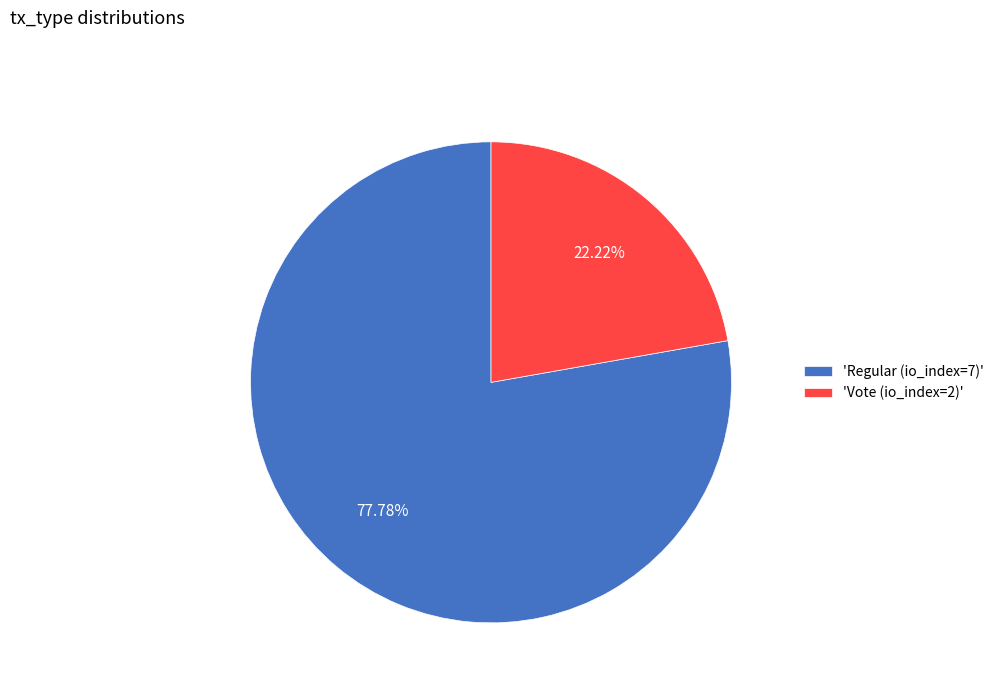

Which slice is the largest?

'Regular (io_index=7)'